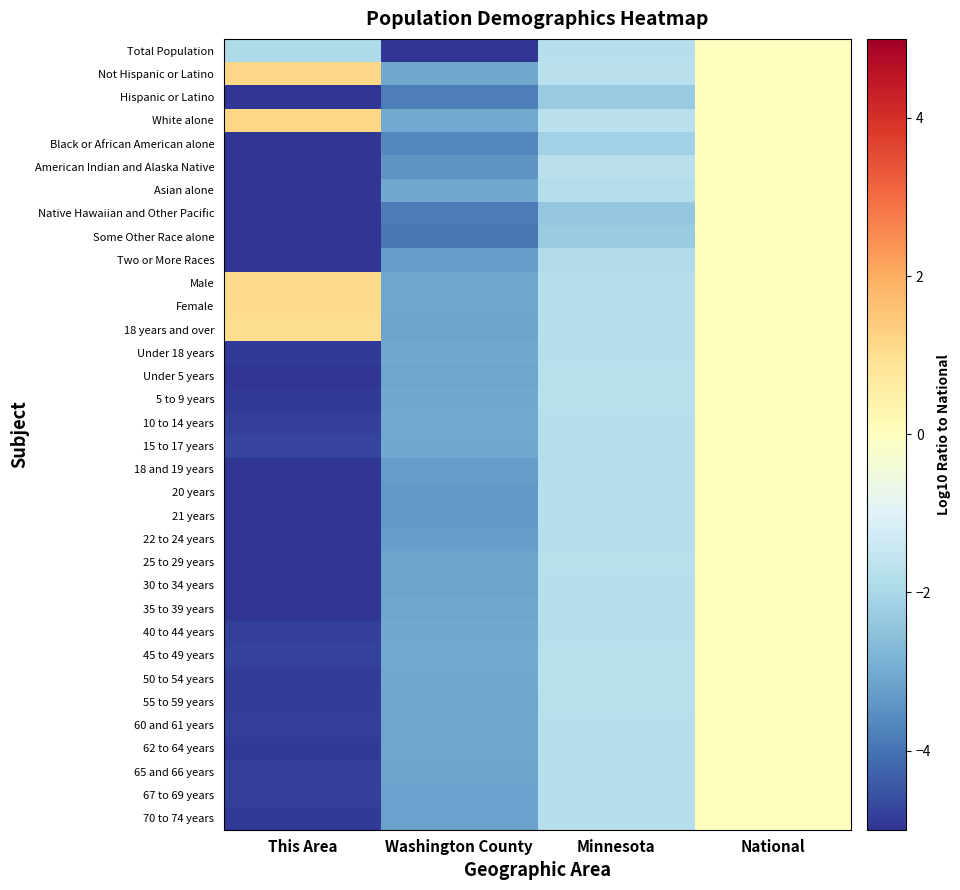

Reading left to right, list all the values displayed in this chart.

Total Population: This Area=-1.9	Washington County=-6.4	Minnesota=-1.8	National=0.0
Not Hispanic or Latino: This Area=1.1	Washington County=-3.1	Minnesota=-1.7	National=0.0
Hispanic or Latino: This Area=-6.1	Washington County=-3.8	Minnesota=-2.3	National=0.0
White alone: This Area=1.2	Washington County=-3.0	Minnesota=-1.7	National=0.0
Black or African American alone: This Area=-6.5	Washington County=-3.7	Minnesota=-2.2	National=0.0
American Indian and Alaska Native: This Area=-5.5	Washington County=-3.4	Minnesota=-1.7	National=0.0
Asian alone: This Area=-5.8	Washington County=-3.1	Minnesota=-1.8	National=0.0
Native Hawaiian and Other Pacific: This Area=-5.7	Washington County=-3.8	Minnesota=-2.4	National=0.0
Some Other Race alone: This Area=-6.2	Washington County=-3.9	Minnesota=-2.3	National=0.0
Two or More Races: This Area=-5.3	Washington County=-3.3	Minnesota=-1.9	National=0.0
Male: This Area=1.1	Washington County=-3.1	Minnesota=-1.8	National=0.0
Female: This Area=1.1	Washington County=-3.1	Minnesota=-1.8	National=0.0
18 years and over: This Area=1.0	Washington County=-3.1	Minnesota=-1.8	National=0.0
Under 18 years: This Area=-4.9	Washington County=-3.1	Minnesota=-1.8	National=0.0
Under 5 years: This Area=-5.1	Washington County=-3.1	Minnesota=-1.8	National=0.0
5 to 9 years: This Area=-4.9	Washington County=-3.1	Minnesota=-1.8	National=0.0
10 to 14 years: This Area=-4.8	Washington County=-3.0	Minnesota=-1.8	National=0.0
15 to 17 years: This Area=-4.7	Washington County=-3.0	Minnesota=-1.8	National=0.0
18 and 19 years: This Area=-5.0	Washington County=-3.2	Minnesota=-1.8	National=0.0
20 years: This Area=-5.0	Washington County=-3.3	Minnesota=-1.8	National=0.0
21 years: This Area=-5.3	Washington County=-3.3	Minnesota=-1.8	National=0.0
22 to 24 years: This Area=-5.2	Washington County=-3.2	Minnesota=-1.8	National=0.0
25 to 29 years: This Area=-5.3	Washington County=-3.2	Minnesota=-1.8	National=0.0
30 to 34 years: This Area=-5.3	Washington County=-3.1	Minnesota=-1.8	National=0.0
35 to 39 years: This Area=-5.0	Washington County=-3.1	Minnesota=-1.8	National=0.0
40 to 44 years: This Area=-4.8	Washington County=-3.1	Minnesota=-1.8	National=0.0
45 to 49 years: This Area=-4.8	Washington County=-3.0	Minnesota=-1.7	National=0.0
50 to 54 years: This Area=-4.8	Washington County=-3.1	Minnesota=-1.7	National=0.0
55 to 59 years: This Area=-4.9	Washington County=-3.1	Minnesota=-1.8	National=0.0
60 and 61 years: This Area=-4.8	Washington County=-3.1	Minnesota=-1.8	National=0.0
62 to 64 years: This Area=-4.9	Washington County=-3.1	Minnesota=-1.8	National=0.0
65 and 66 years: This Area=-4.8	Washington County=-3.2	Minnesota=-1.8	National=0.0
67 to 69 years: This Area=-4.8	Washington County=-3.2	Minnesota=-1.8	National=0.0
70 to 74 years: This Area=-4.9	Washington County=-3.2	Minnesota=-1.8	National=0.0